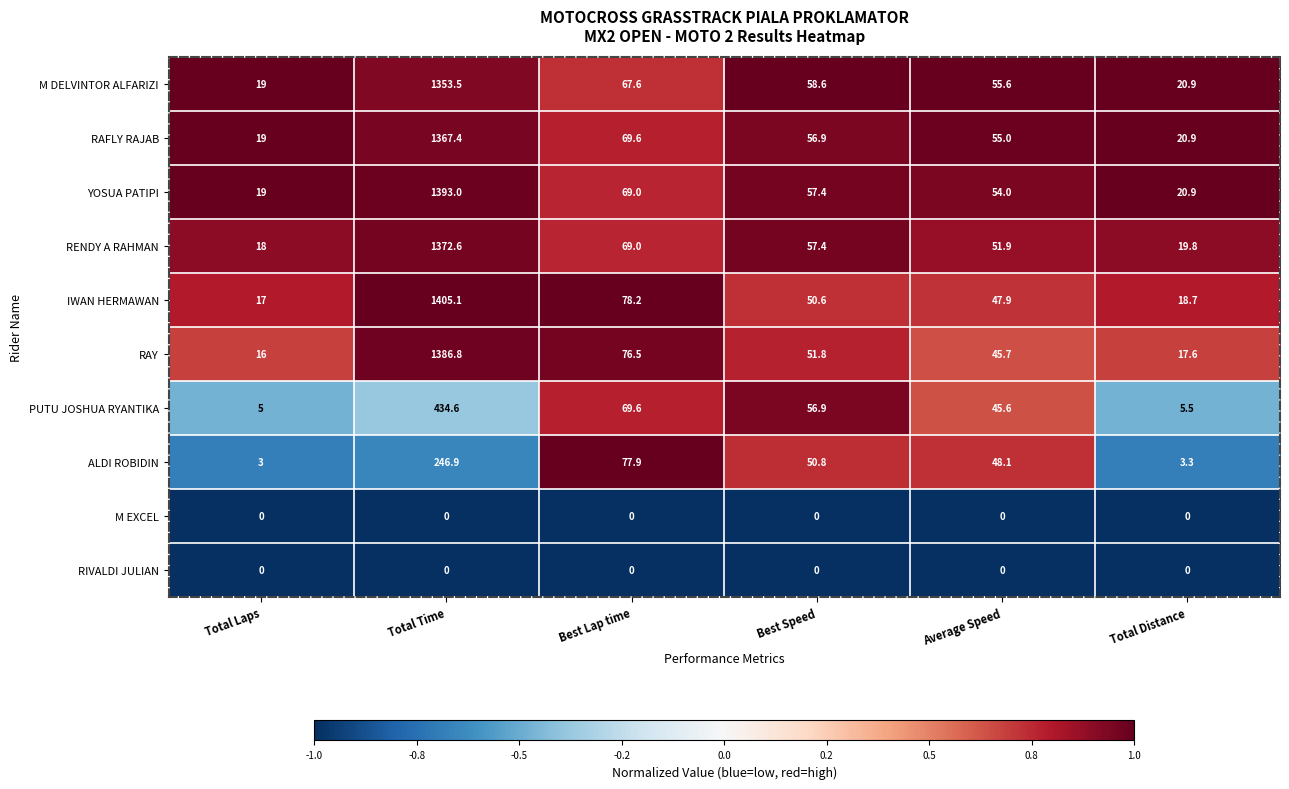

What is the spread (max minus min) of values at Average Speed?

55.6